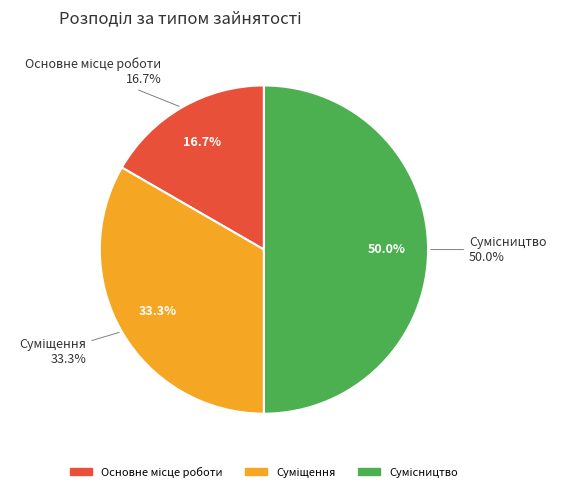

Is Сумісництво the majority of the pie?

No